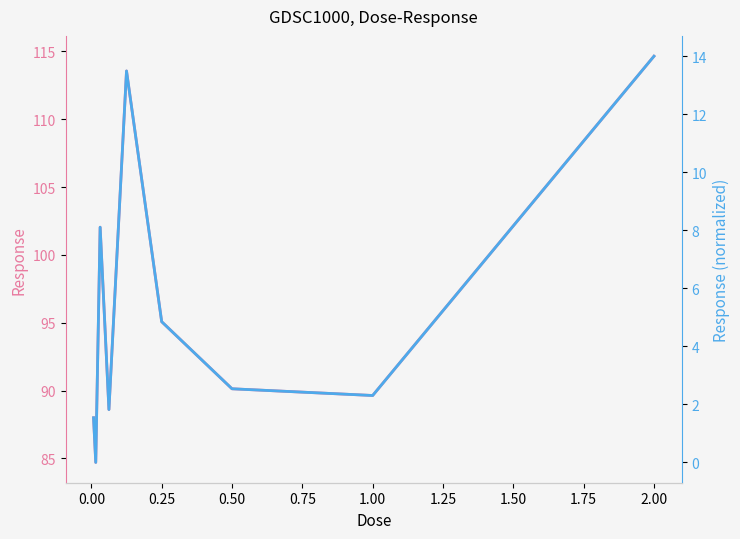

True or false: Response and Response (normalized) cross at least once.

False